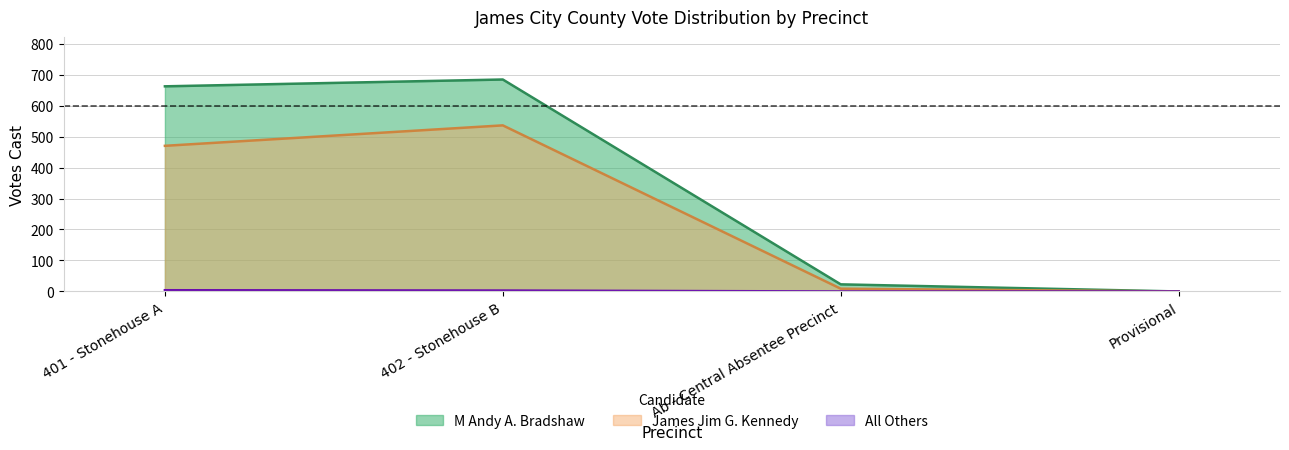

What is the total value across all series at 401 - Stonehouse A?

1136